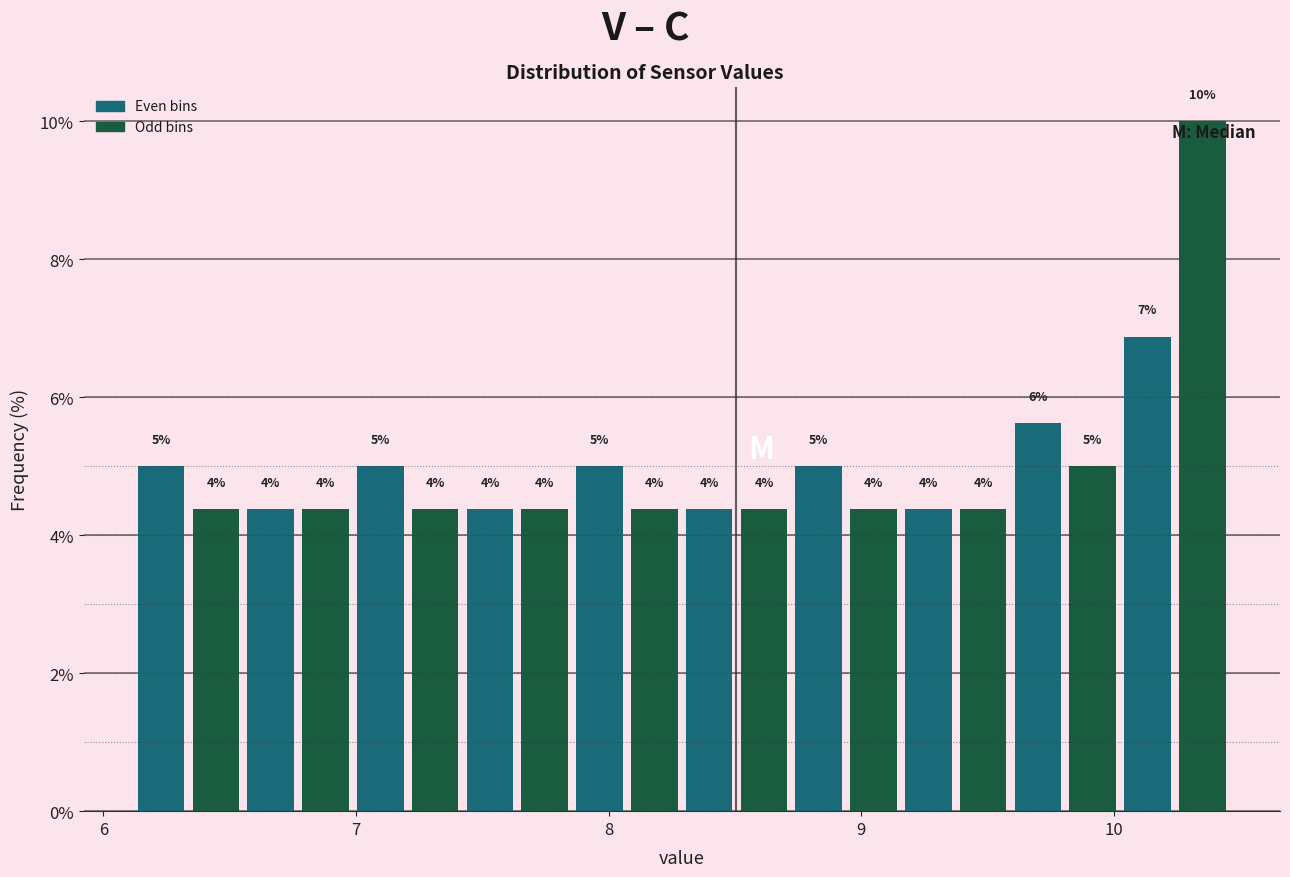

Read against the x-axis, roughly where is the centre of the tallest bar?

10.4